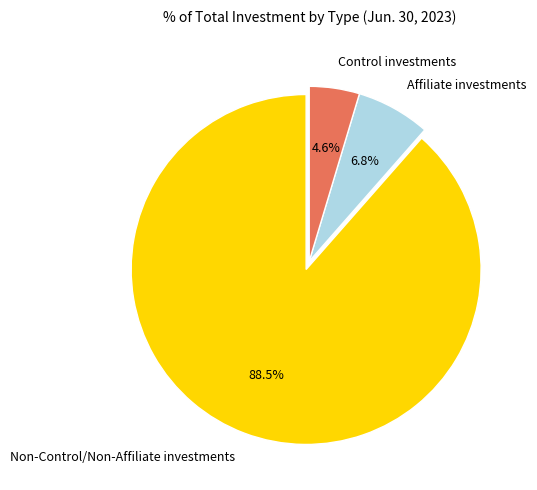

Does any single category account for the majority?

Yes